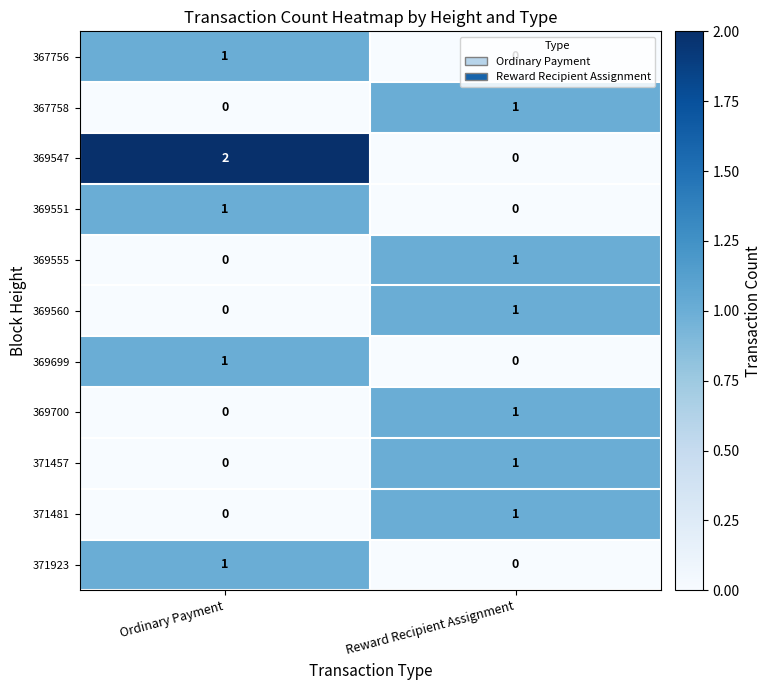

Which series has the widest spread of values?

369547